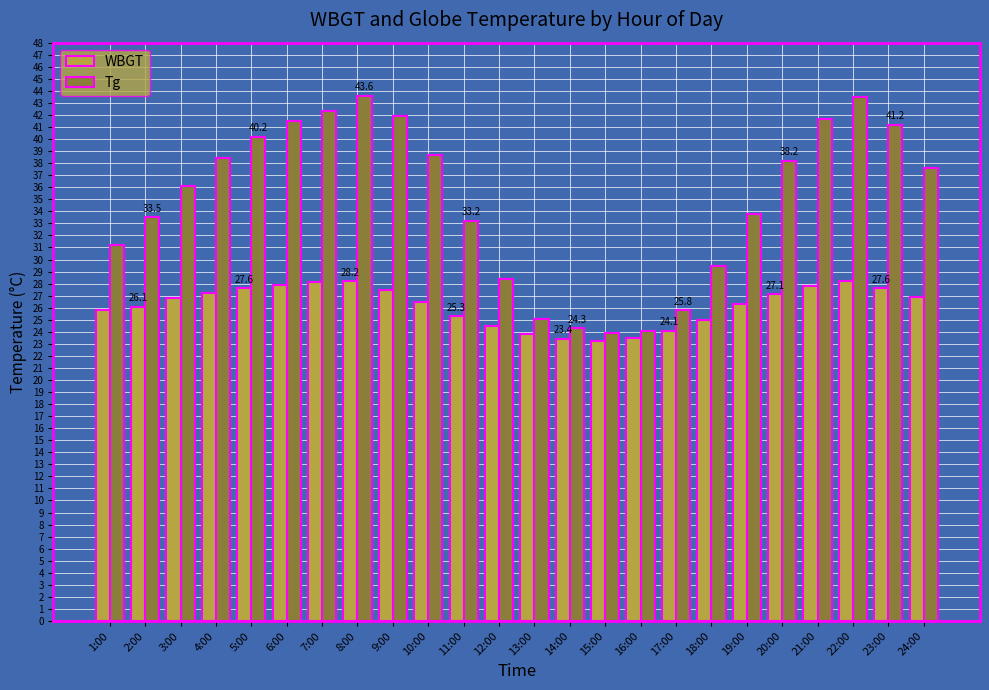

Is the value of Tg at 24:00 greater than the value of WBGT at 3:00?

Yes